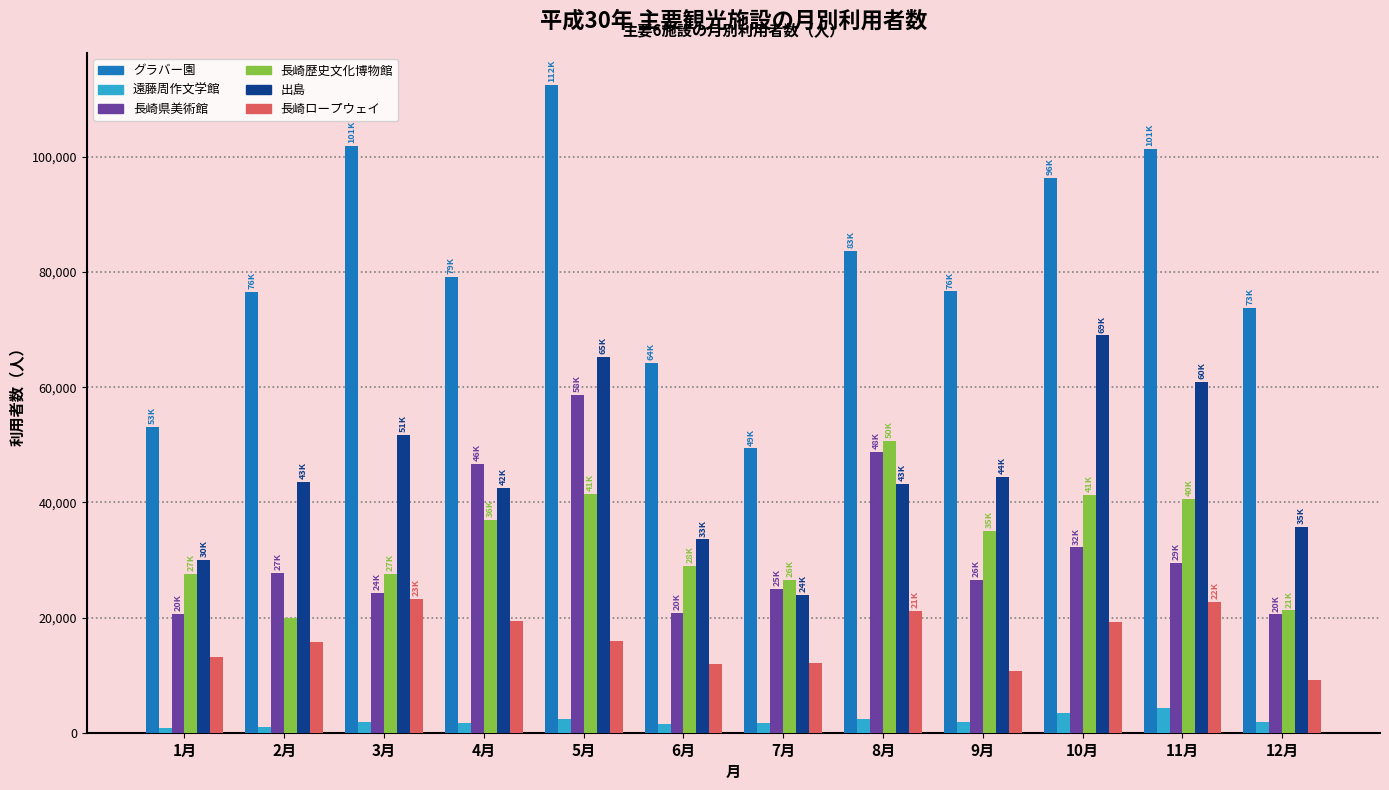

What is the lowest value of the 長崎ロープウェイ series?

9204